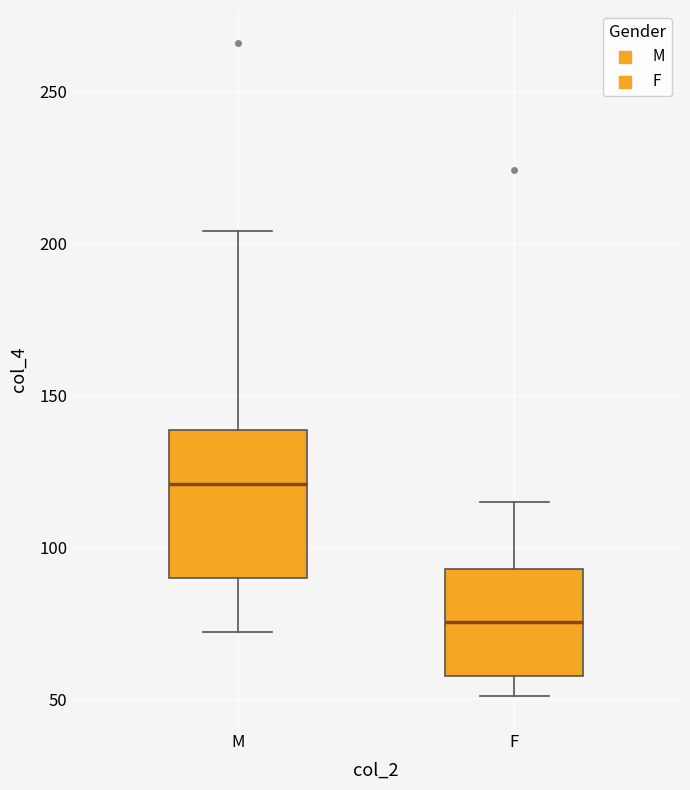

Where does the upper whisker of the box for M end on the y-axis? The values are not printed on the chart, so give them approximately, as read against the axis.

205